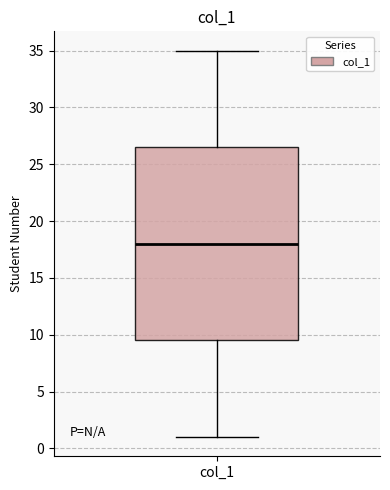

Read this box plot against the y-axis: the position of the median line, the range covered by the box, and the ends of both whiskers. The values are not printed on the chart, so give them approximately, as read against the axis.

median 18.0, box 9.5 to 26.5, whiskers 1.0 to 35.0